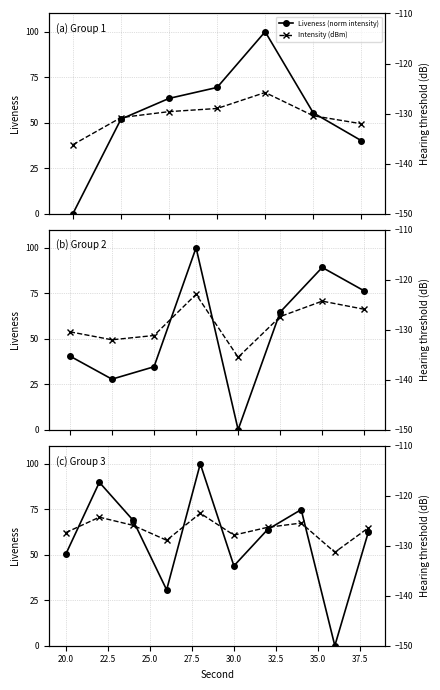

What is the highest value of the Intensity (dBm) series?

-123.5